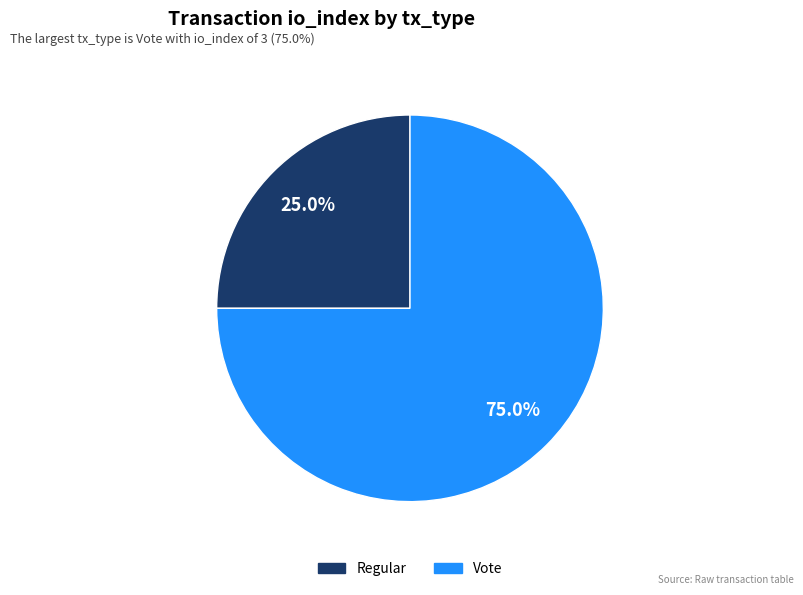

Rank the categories by value from lowest to highest.

Regular, Vote